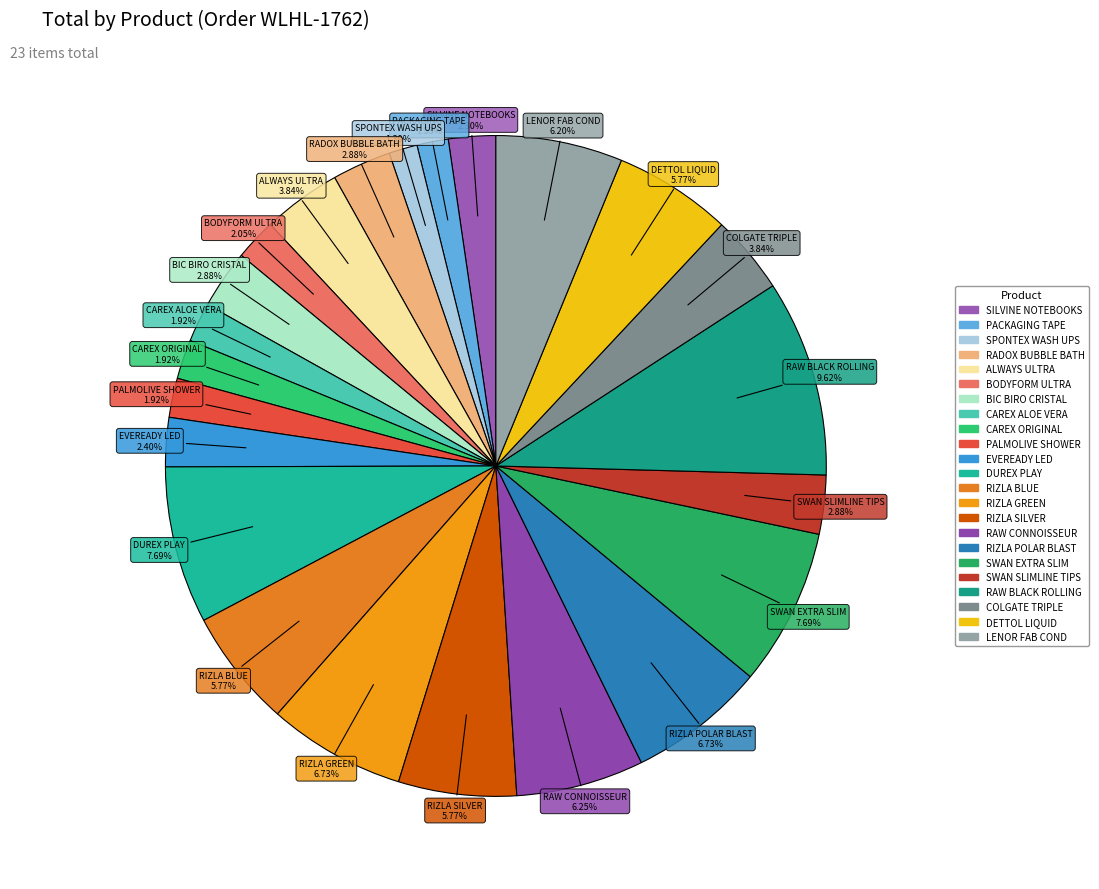

What is the ratio of the value at LENOR FAB COND to the value at PALMOLIVE SHOWER?

3.2